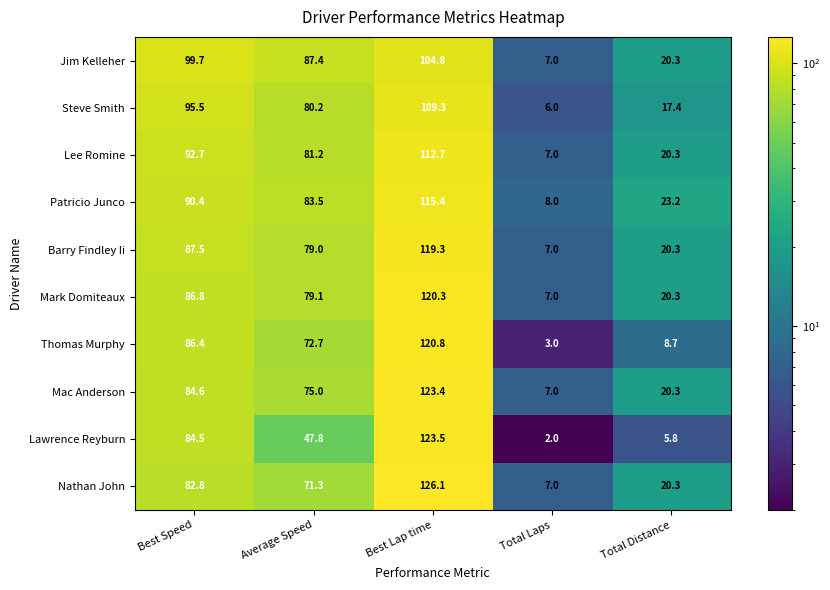

Which series has the largest range (max minus min)?

Lawrence Reyburn